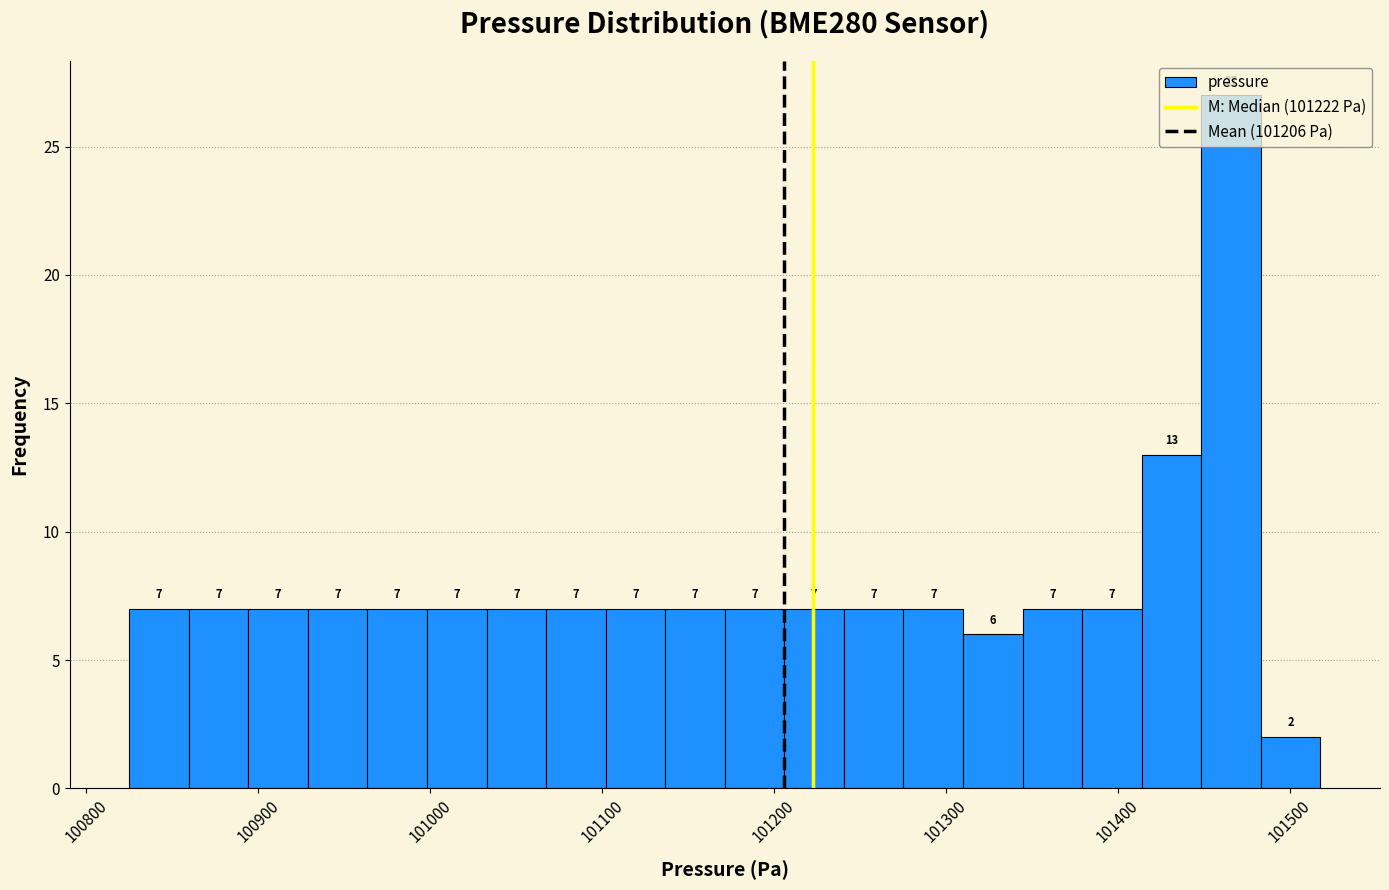

Read against the x-axis, roughly where is the centre of the tallest bar?

101470